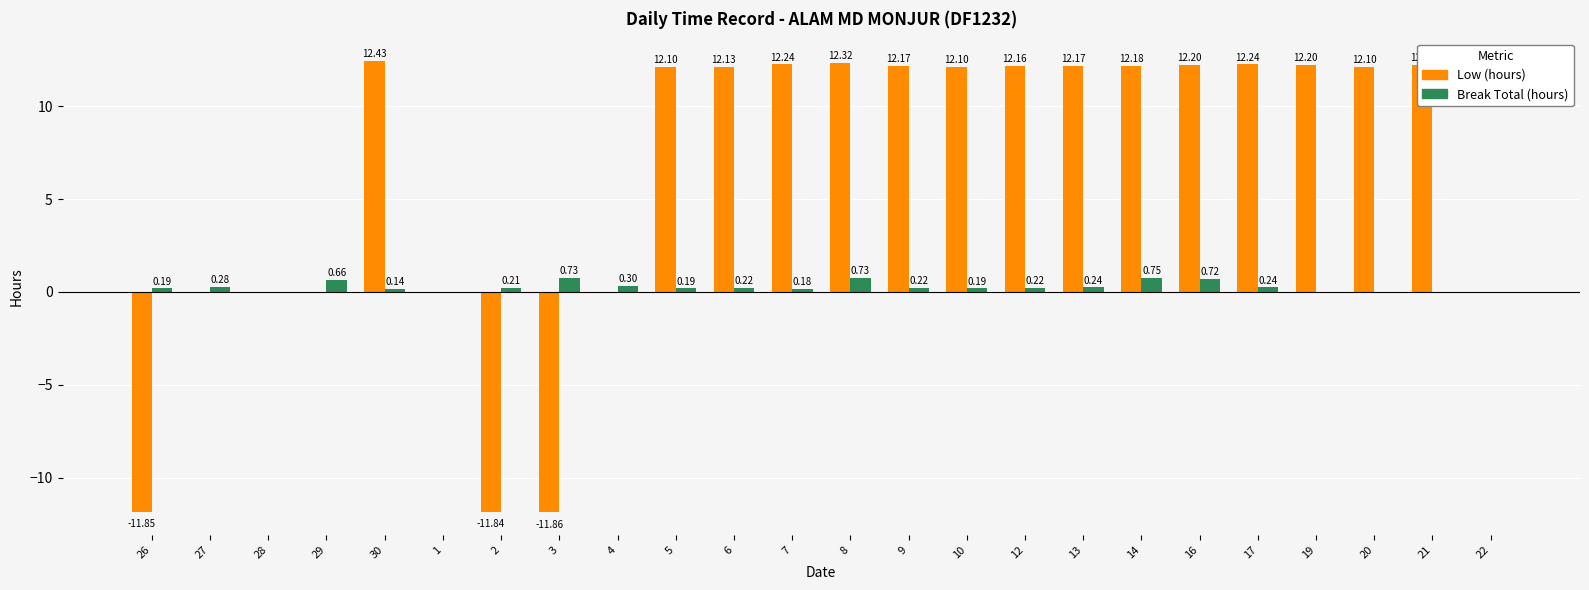

At which category is the sum across all series the highest?

8